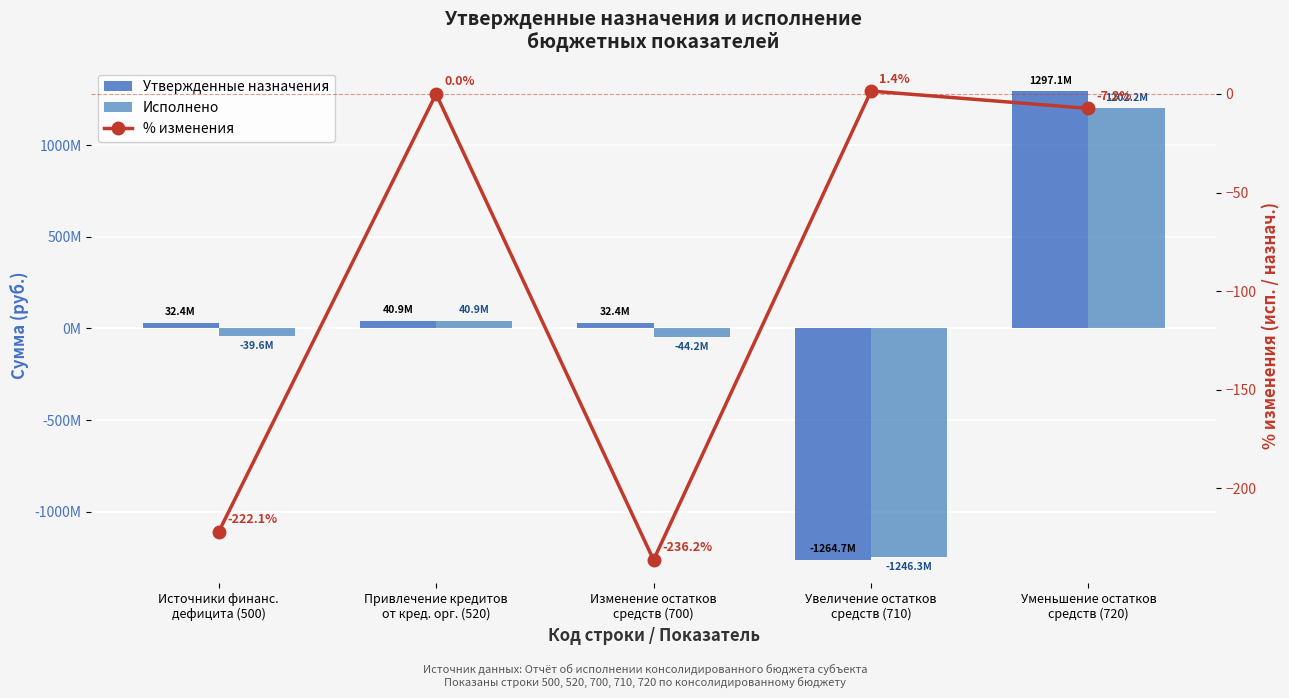

At which category is the sum across all series the highest?

Уменьшение остатков
средств (720)